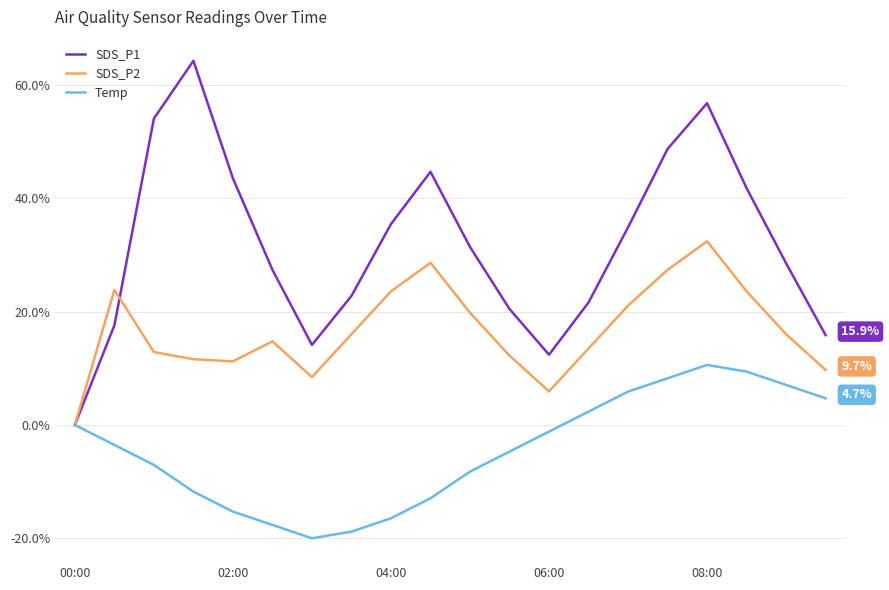

What is the greatest value displayed?

64.3